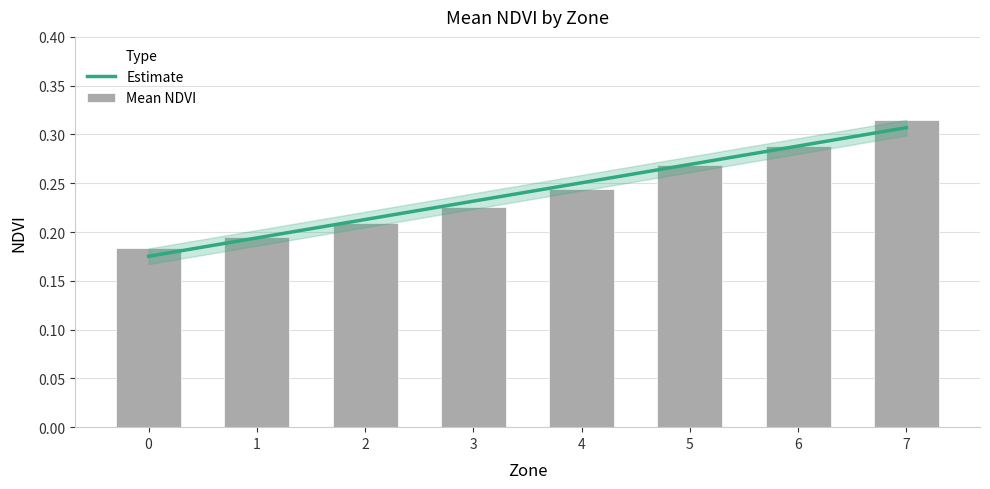

What are all the series names shown in the legend?

Estimate, Mean NDVI